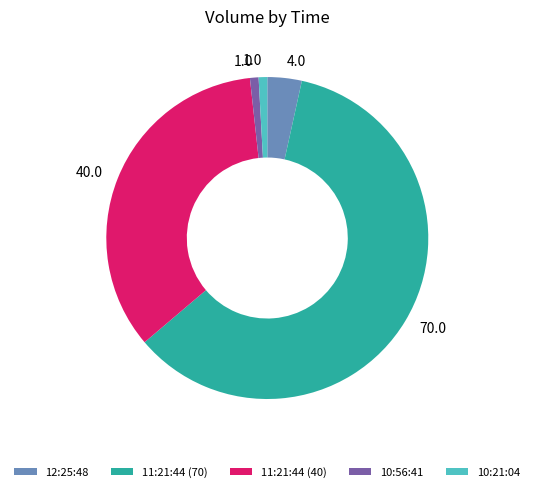

Which category has the biggest portion of the pie?

11:21:44 (70)